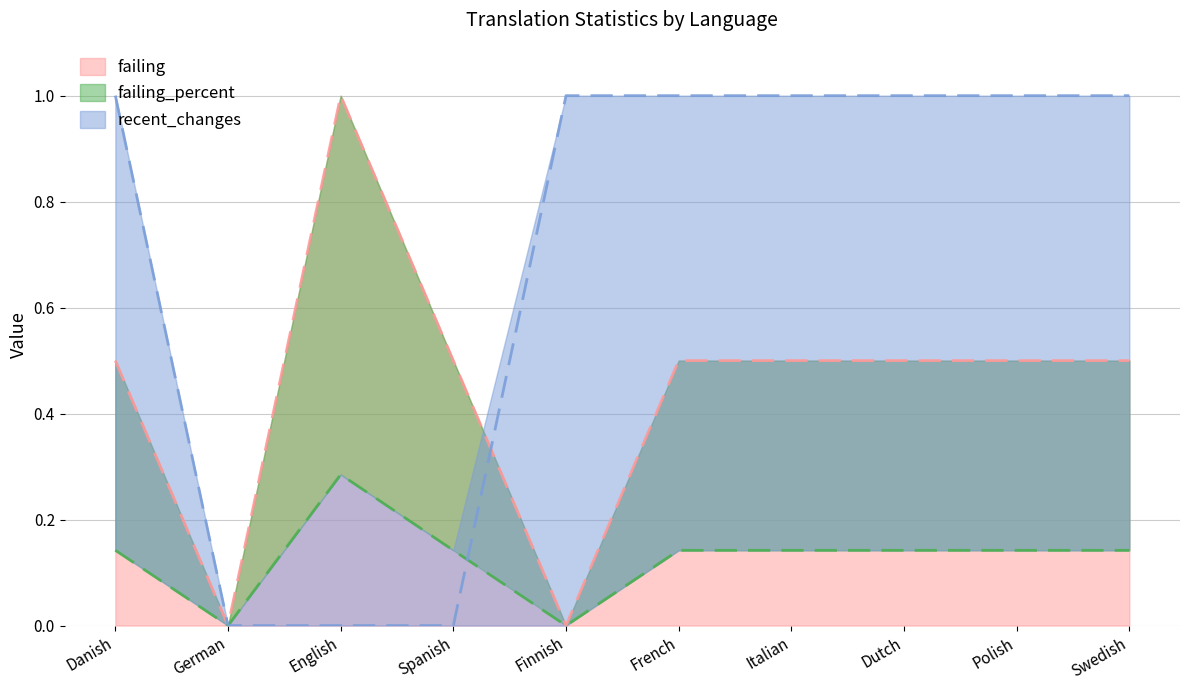

How many positive values does the recent_changes series have?

7